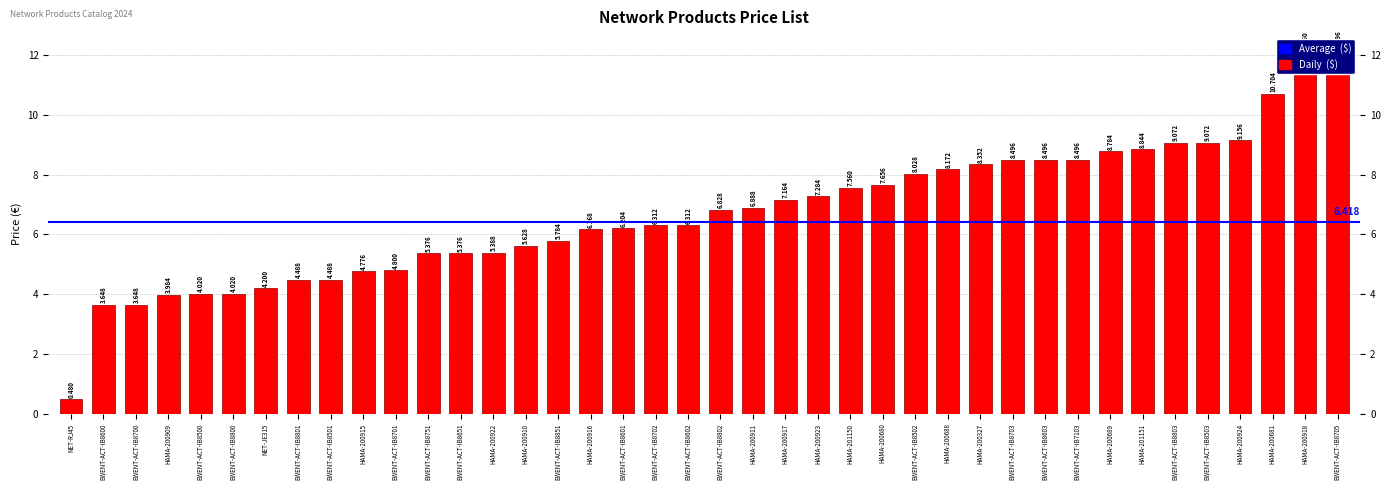

List the labels in order of value, smallest first.

NET-RJ45, EWENT-ACT-IB8600, EWENT-ACT-IB8700, HAMA-200909, EWENT-ACT-IB8500, EWENT-ACT-IB8800, NET-JE315, EWENT-ACT-IB8801, EWENT-ACT-IB8501, HAMA-200915, EWENT-ACT-IB8701, EWENT-ACT-IB8751, EWENT-ACT-IB8651, HAMA-200922, HAMA-200910, EWENT-ACT-IB8851, HAMA-200916, EWENT-ACT-IB8601, EWENT-ACT-IB8702, EWENT-ACT-IB8602, EWENT-ACT-IB8802, HAMA-200911, HAMA-200917, HAMA-200923, HAMA-201150, HAMA-200680, EWENT-ACT-IB8502, HAMA-200688, HAMA-200327, EWENT-ACT-IB8703, EWENT-ACT-IB8603, EWENT-ACT-IB7103, HAMA-200689, HAMA-201151, EWENT-ACT-IB8803, EWENT-ACT-IB8503, HAMA-200924, HAMA-200681, HAMA-200918, EWENT-ACT-IB8705